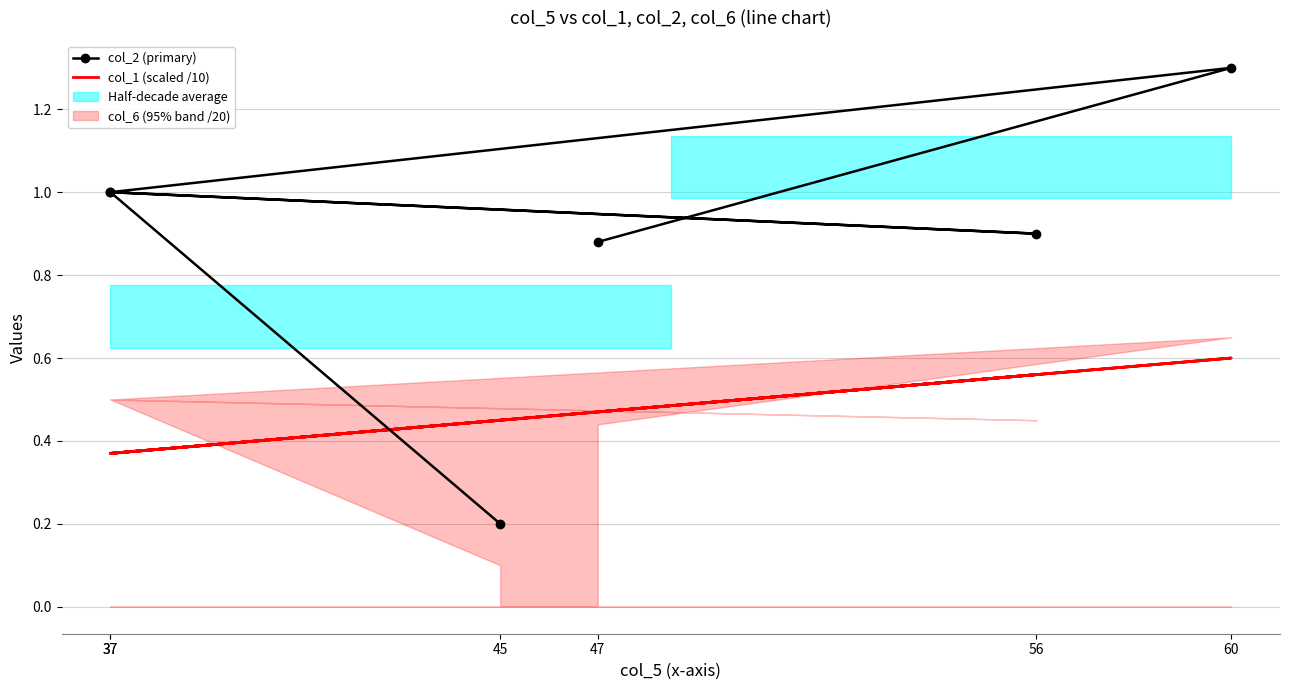

What is the average value of the col_1 (scaled /10) series?

0.5